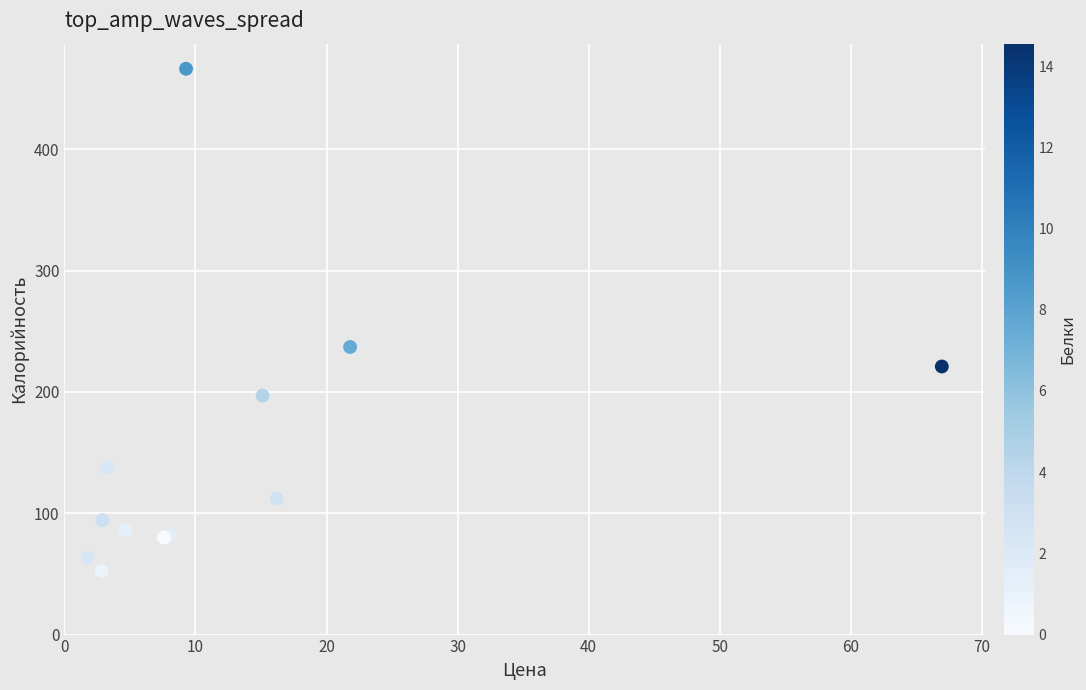

What Y value in the scatter plot is closest to 259?

237.1